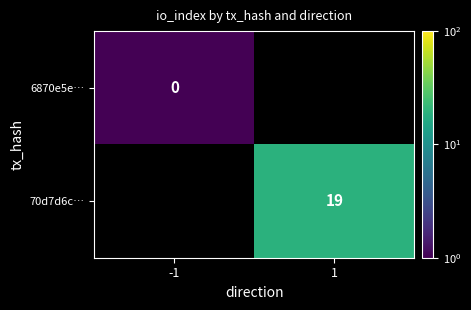

Is it true that 70d7d6c… equals 5.3 at 1?

False